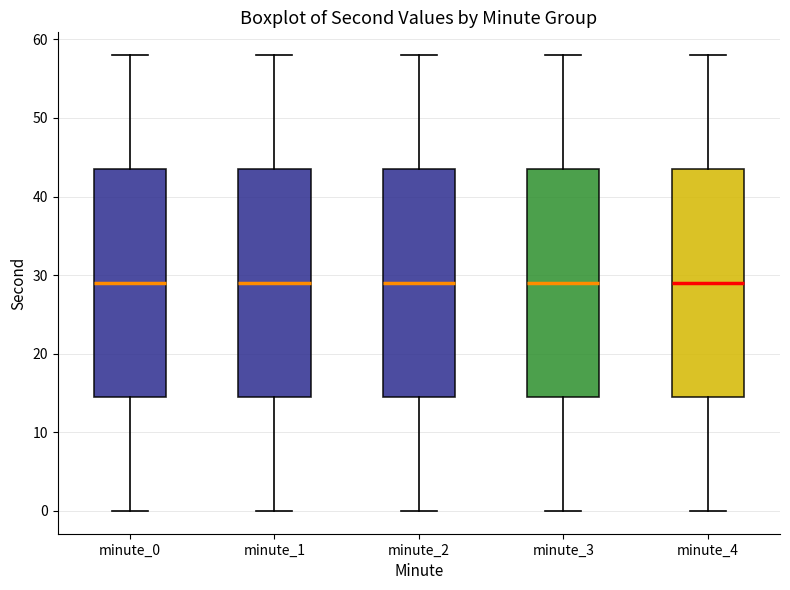

Reading left to right, transcribe this box plot: for each box, give where its median line is, the range the box spans, and where its two whiskers end, as read against the y-axis. The values are not printed on the chart, so give them approximately, as read against the axis.

minute_0: median 29, box 15 to 44, whiskers 0 to 58
minute_1: median 29, box 15 to 44, whiskers 0 to 58
minute_2: median 29, box 15 to 44, whiskers 0 to 58
minute_3: median 29, box 15 to 44, whiskers 0 to 58
minute_4: median 29, box 15 to 44, whiskers 0 to 58